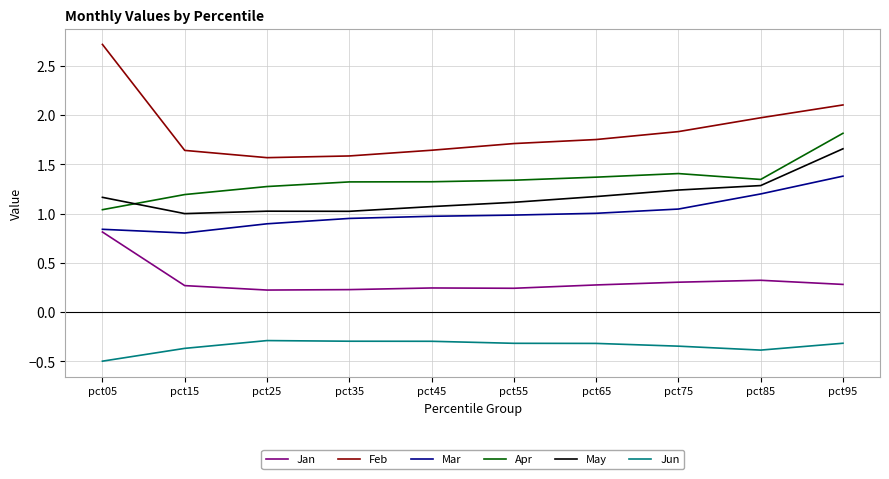

Is it true that Jan equals 0.2 at pct25?

True